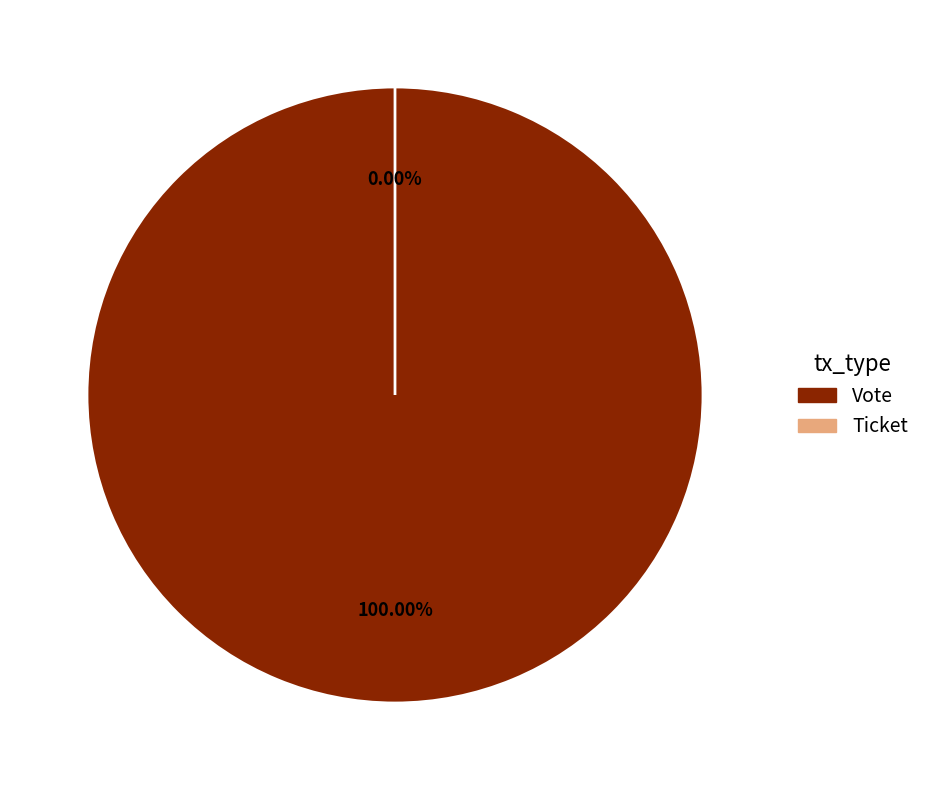

The Vote slice represents 90% of the pie. True or false?

False